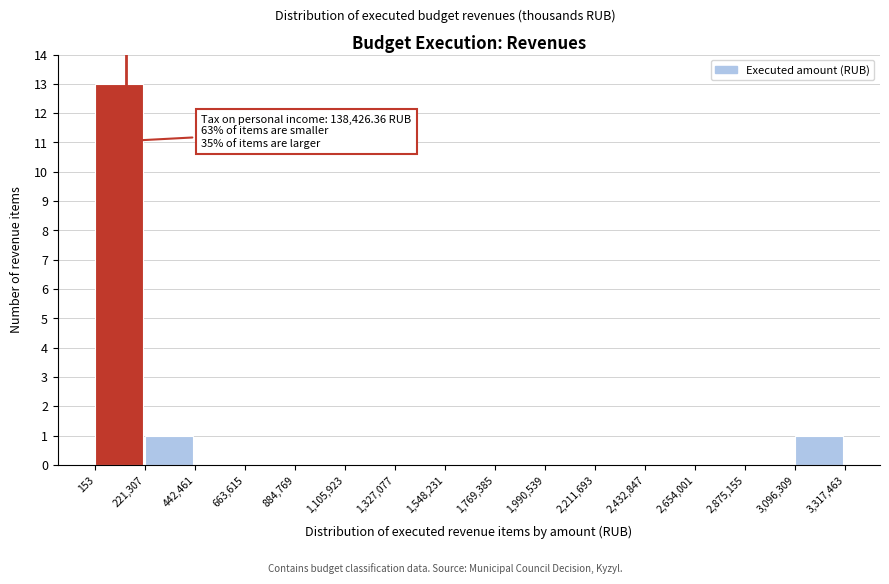

Over which range of the x-axis is the bar tallest?

153 to 221,307